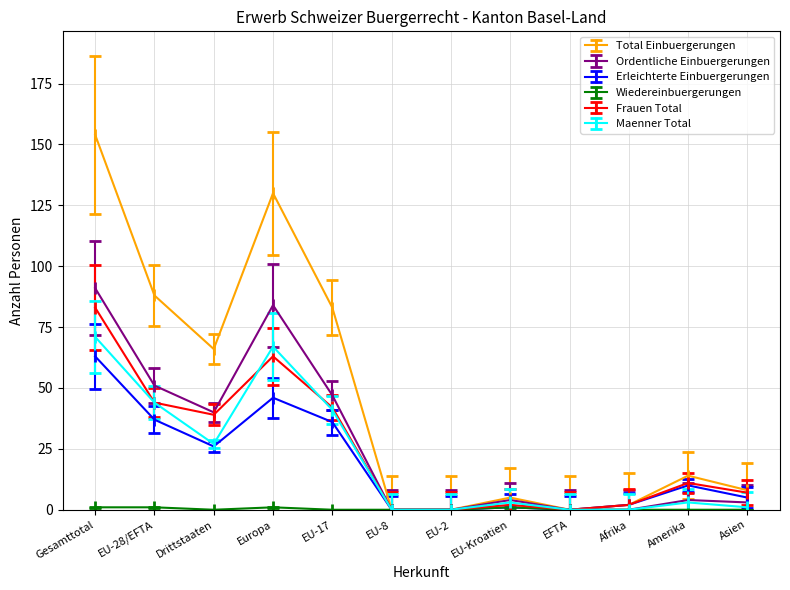

True or false: Ordentliche Einbuergerungen has more than 1 points higher than both neighbors.

True